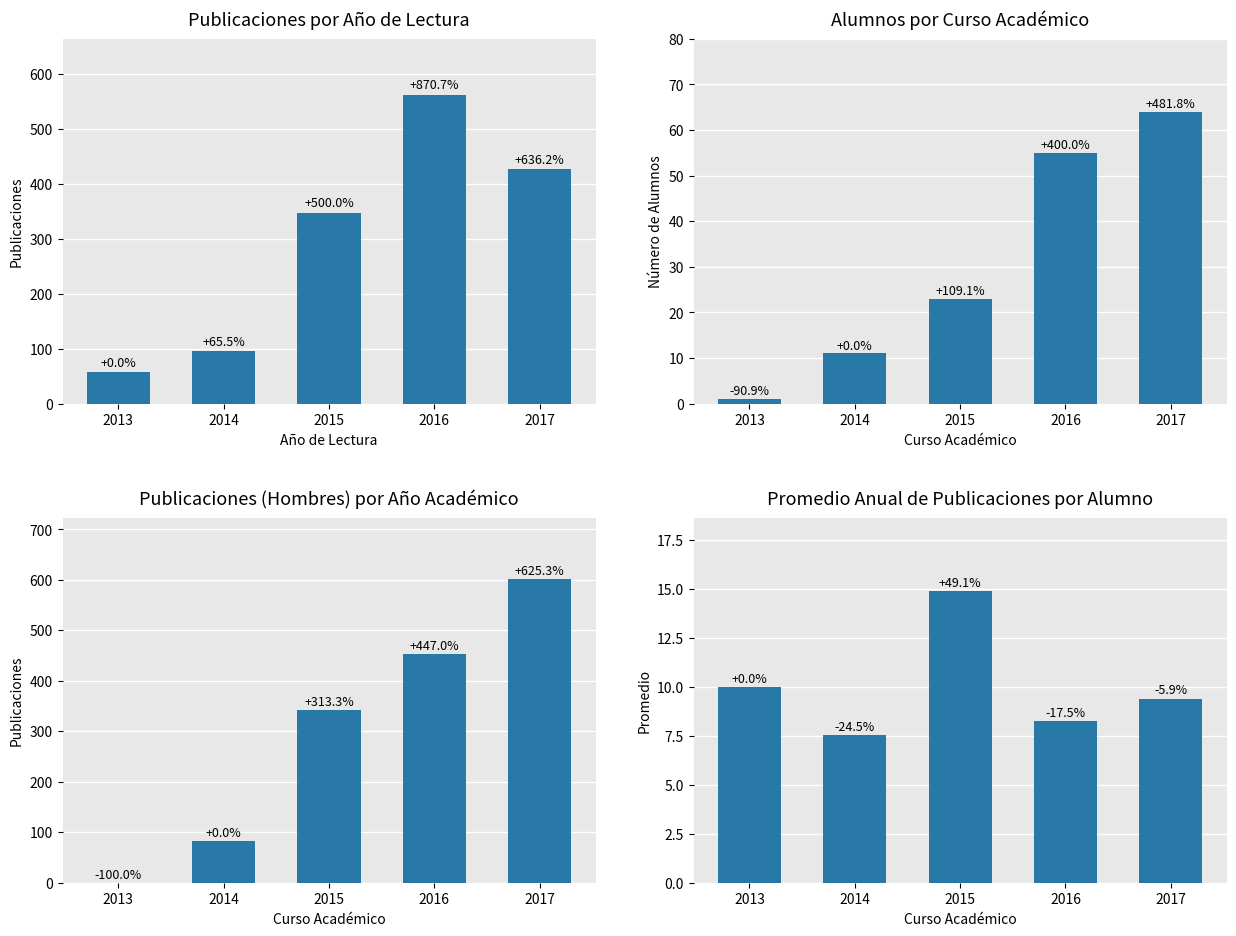

Which label corresponds to the smallest value in the chart?

2013